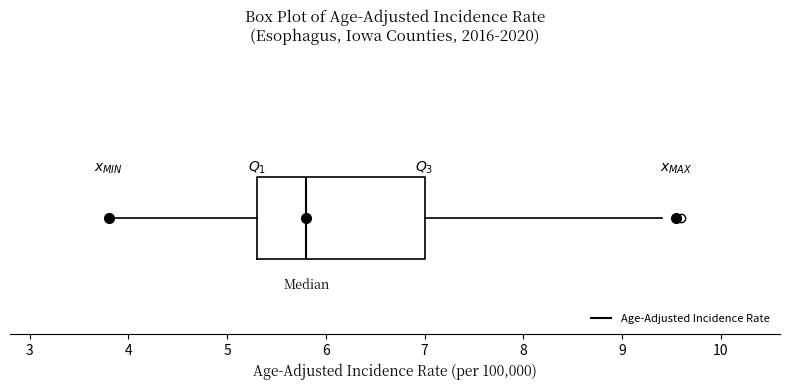

Read this box plot against the x-axis: the position of the median line, the range covered by the box, and the ends of both whiskers. The values are not printed on the chart, so give them approximately, as read against the axis.

median 5.8, box 5.3 to 7.0, whiskers 3.8 to 9.4